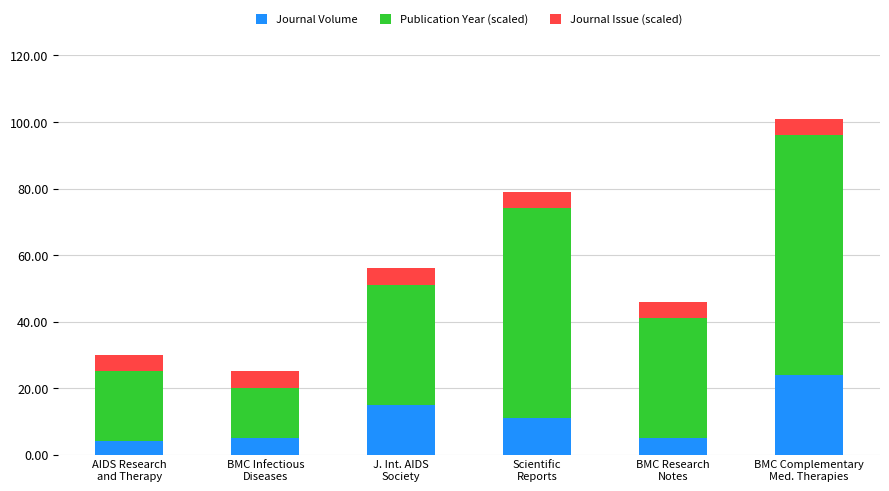

What is the minimum value for Journal Volume?

4